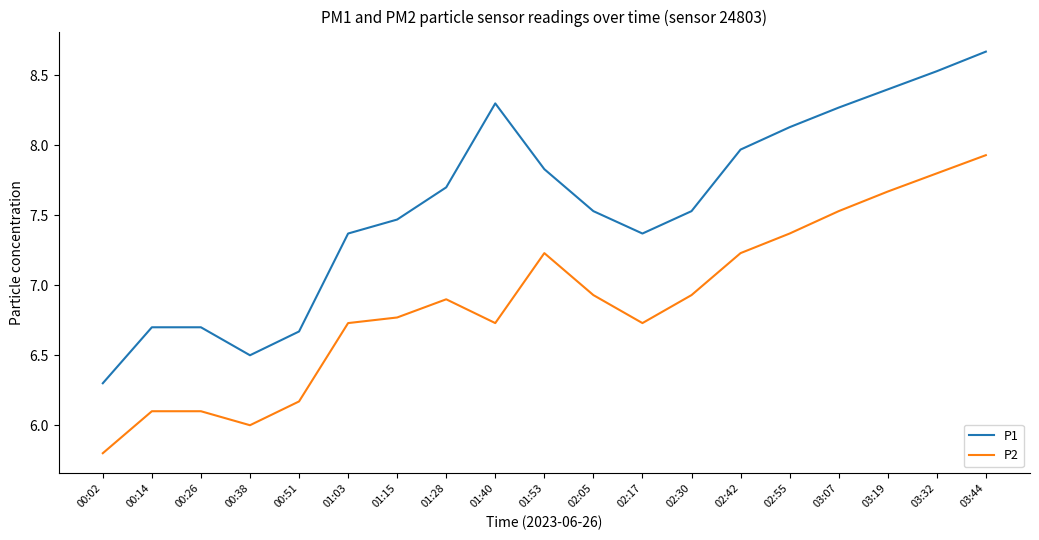

What value does the P2 series have at 00:14?

6.1